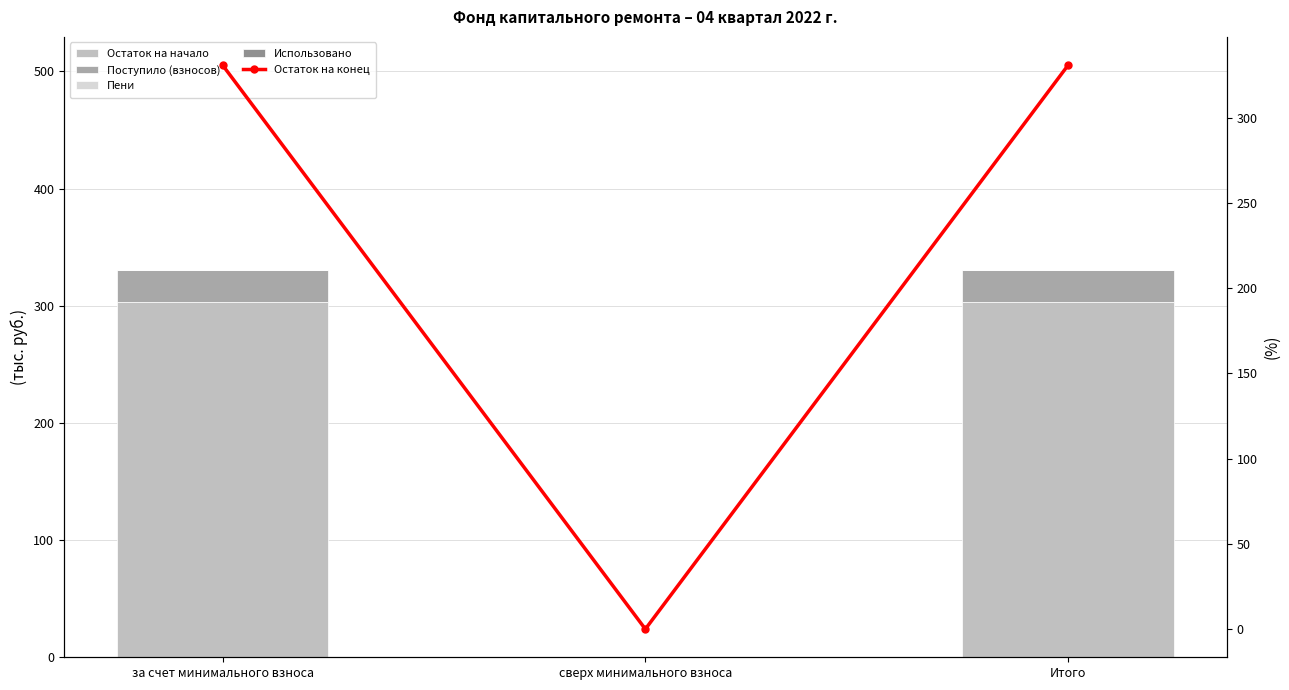

How many groups of bars are there?

3